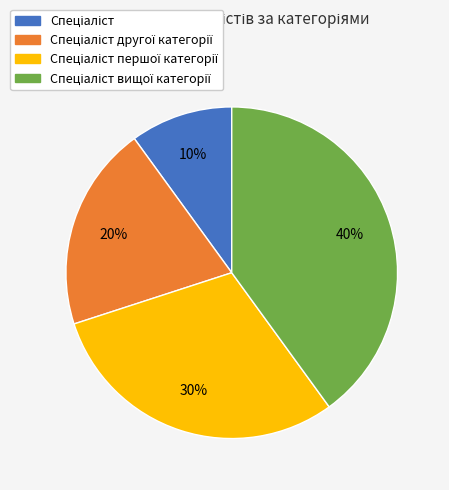

To the nearest percent, what is the average slice percentage?

25%